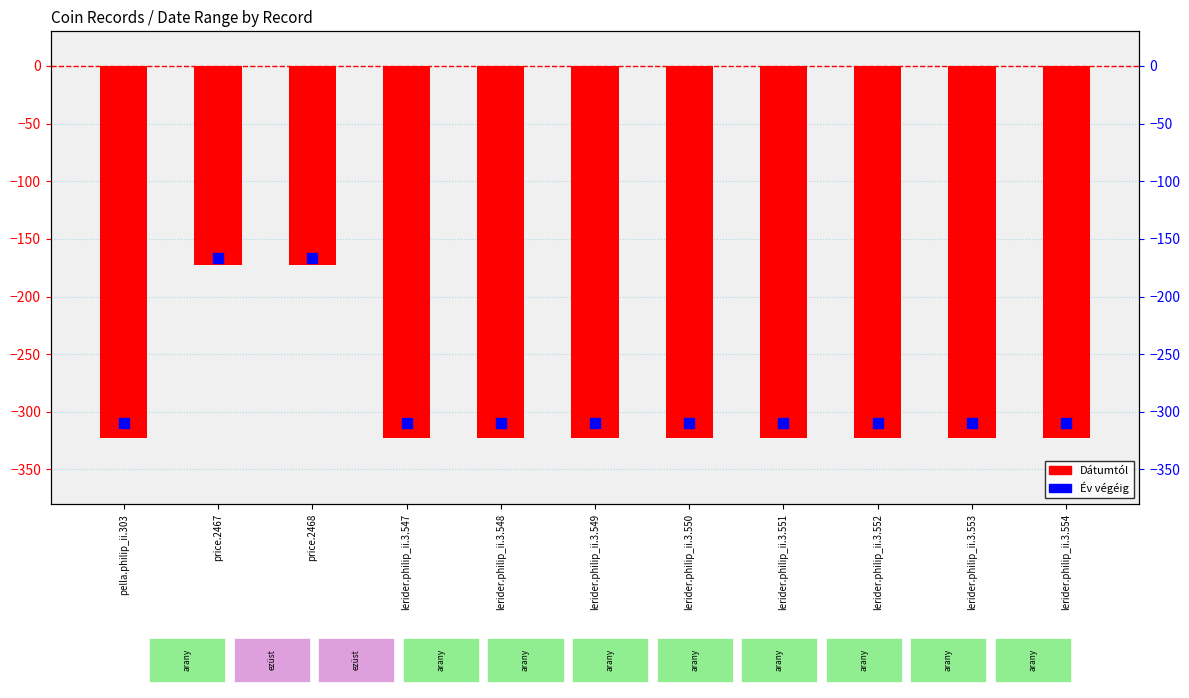

Which series has the largest Y range (max minus min)?

Dátumtól